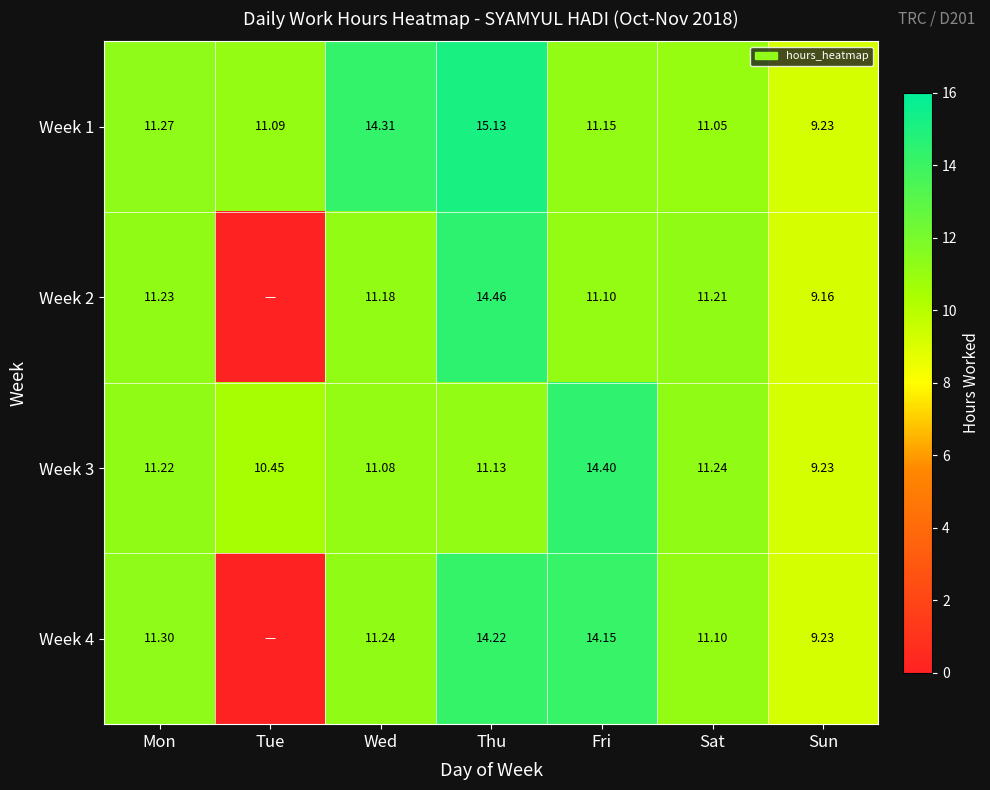

What is the average value of the Week 1 series?

11.9